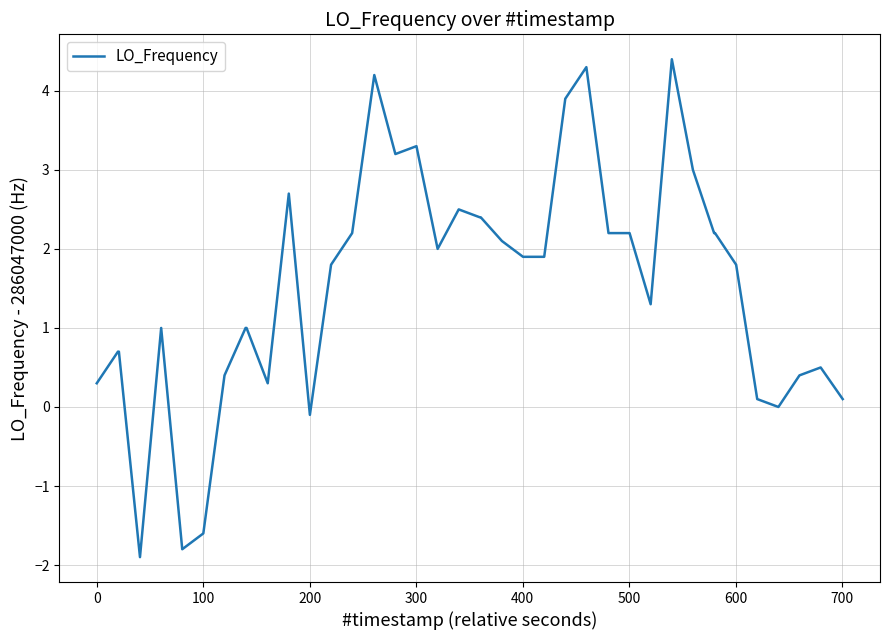

What is the minimum value shown in the chart?

-1.9